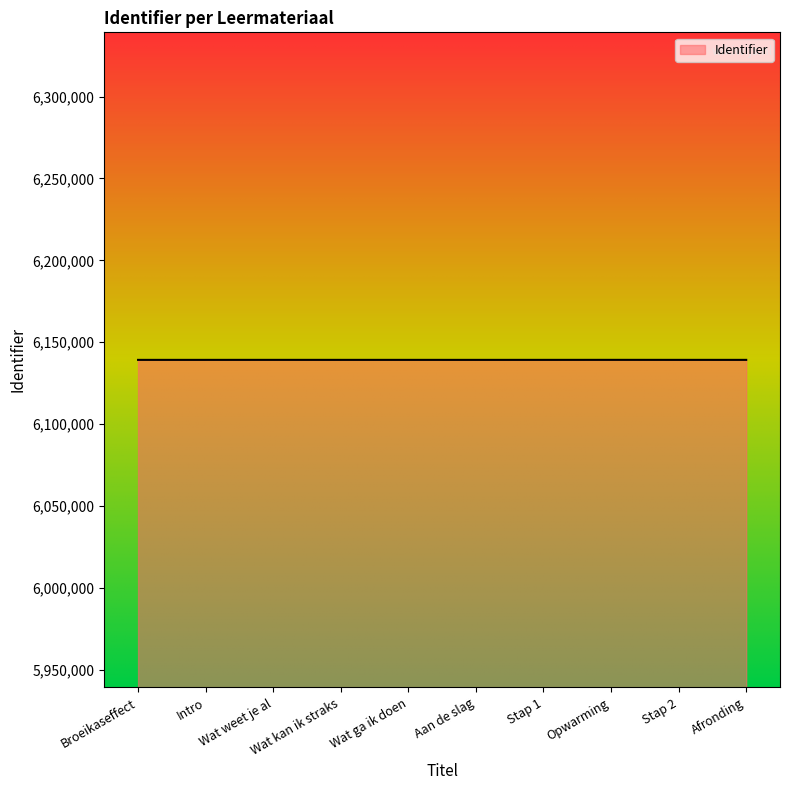

Is it true that the value at Stap 1 is 10126517?

False